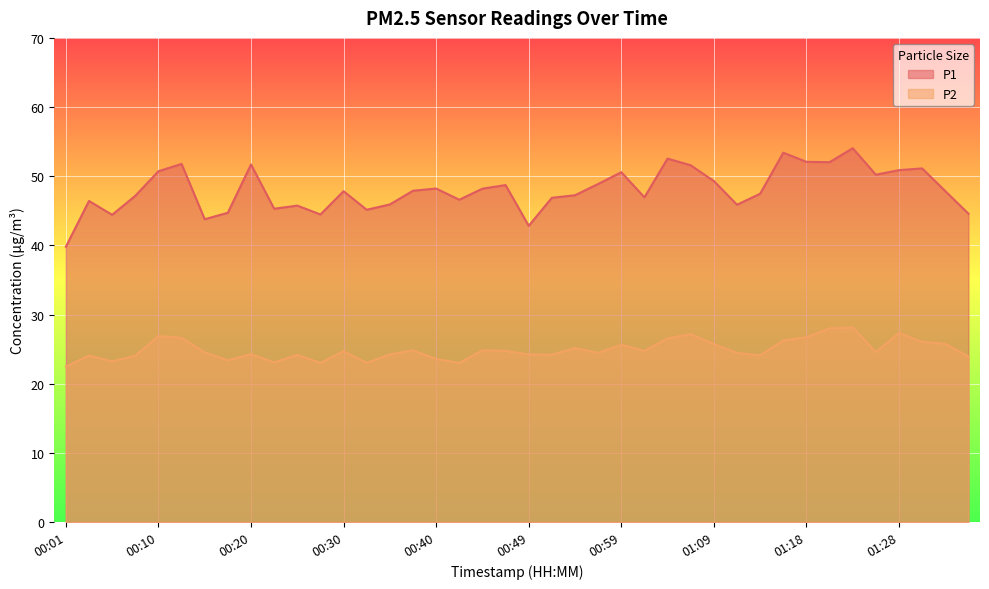

At how many categories does at least one series exceed 52?

5